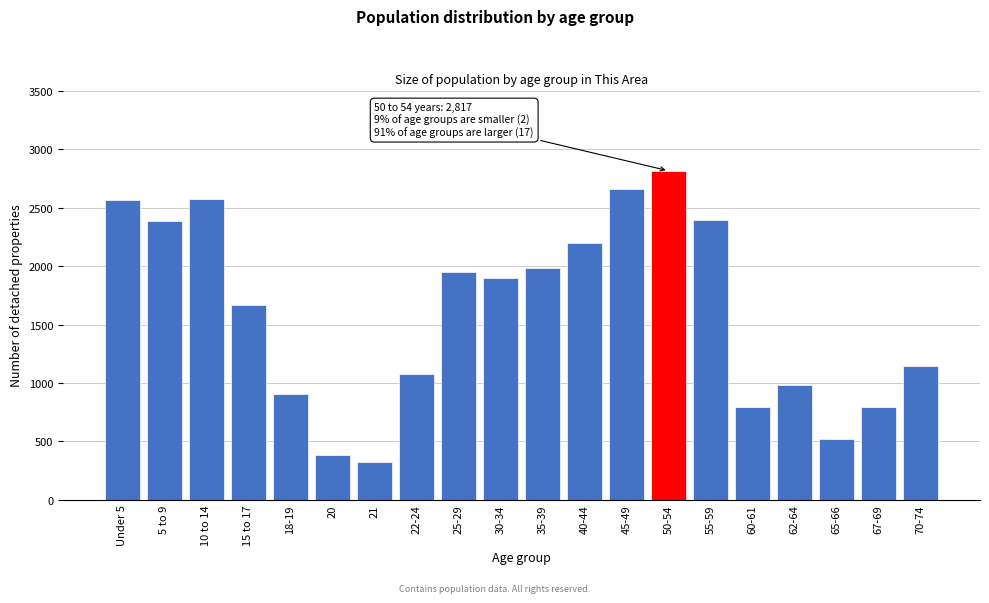

What is the sum of the values at 18-19 and Under 5?

3471